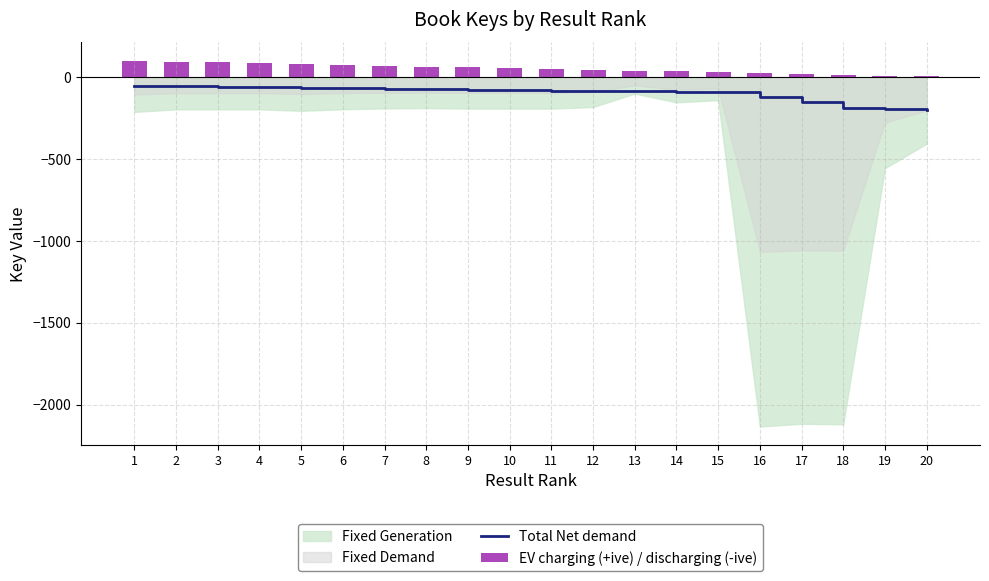

Reading left to right, what are all the values shown in this chart?

Total Net demand: -53.2	-56.1	-59.0	-61.9	-65.0	-67.9	-70.8	-73.6	-76.4	-79.3	-82.1	-84.9	-86.4	-88.7	-90.7	-122.5	-154.1	-185.7	-193.9	-200.0
EV charging (+ive) / discharging (-ive): 100.0	95.0	90.0	85.0	80.0	75.0	70.0	65.0	60.0	55.0	50.0	45.0	40.0	35.0	30.0	25.0	20.0	15.0	10.0	5.0